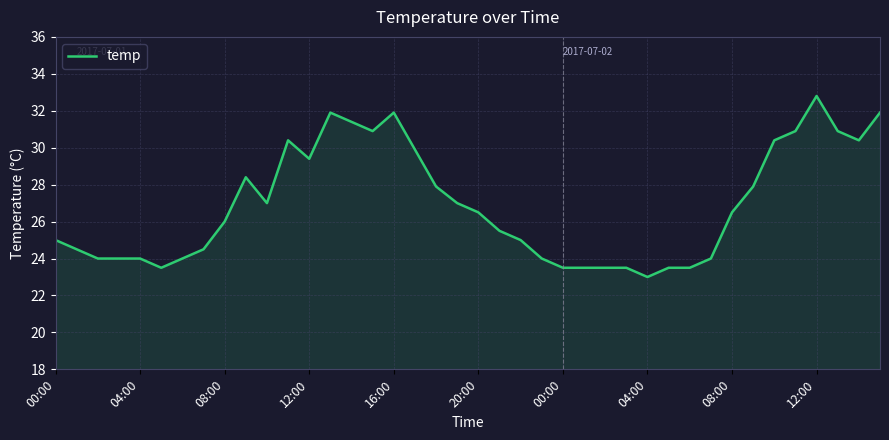

What is the maximum value shown in the chart?

32.8